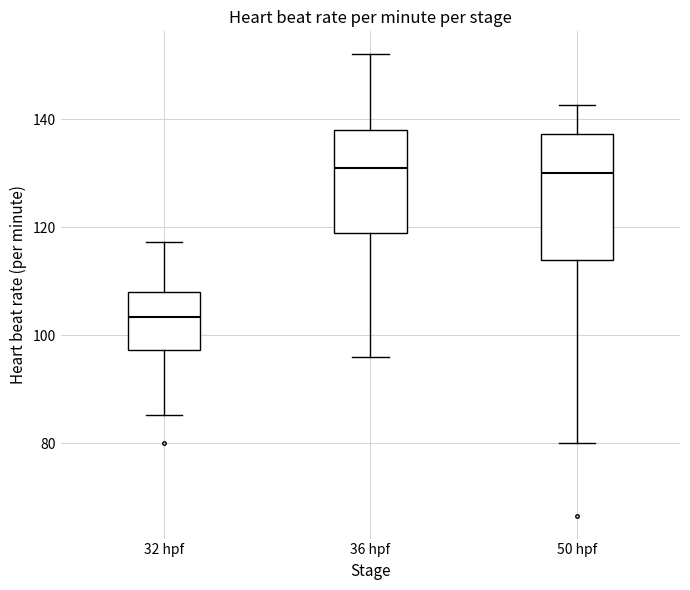

Reading left to right, transcribe this box plot: for each box, give where its median line is, the range the box spans, and where its two whiskers end, as read against the y-axis. The values are not printed on the chart, so give them approximately, as read against the axis.

32 hpf: median 104, box 98 to 108, whiskers 86 to 118
36 hpf: median 132, box 120 to 138, whiskers 96 to 152
50 hpf: median 130, box 114 to 138, whiskers 80 to 142